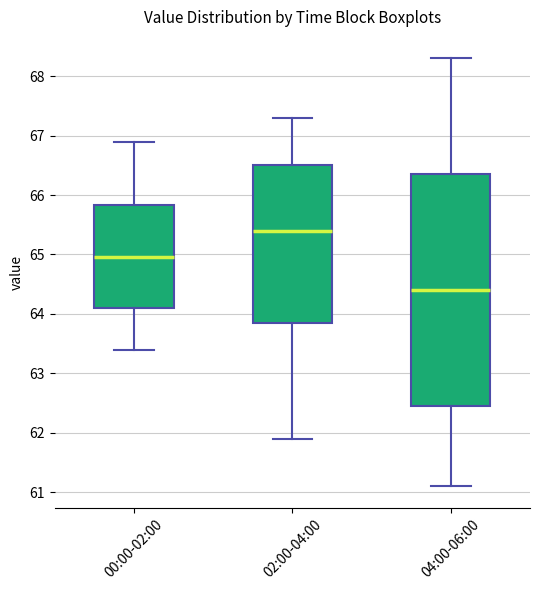

Which box's median line is the lowest?

04:00-06:00